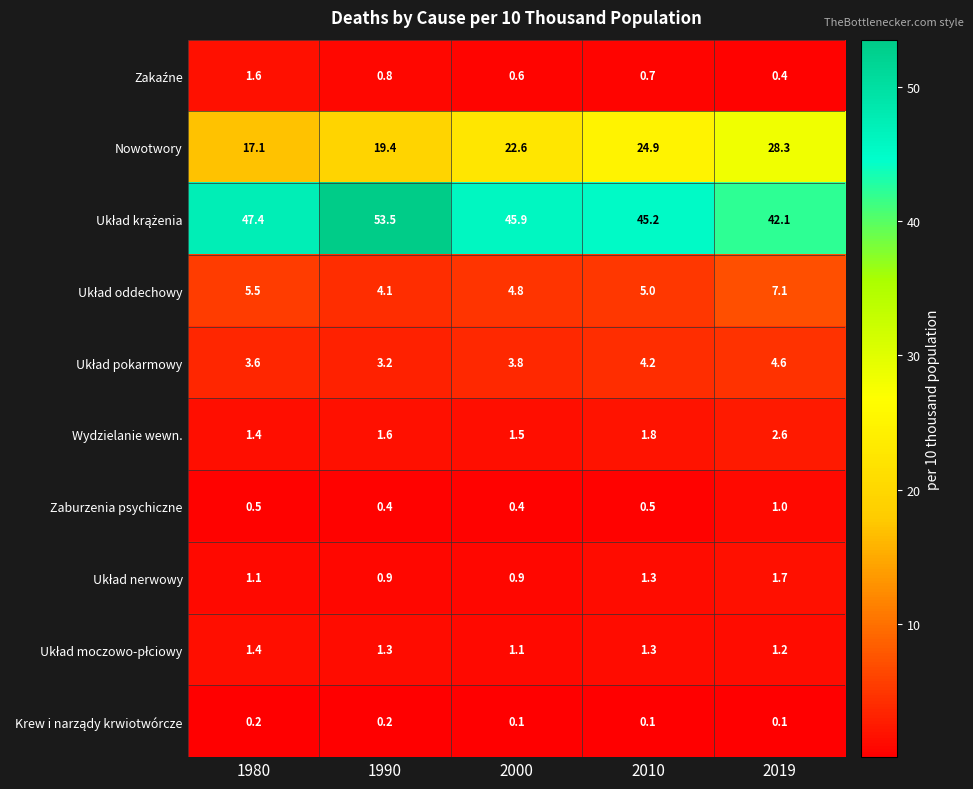

How many series are shown in this chart?

10